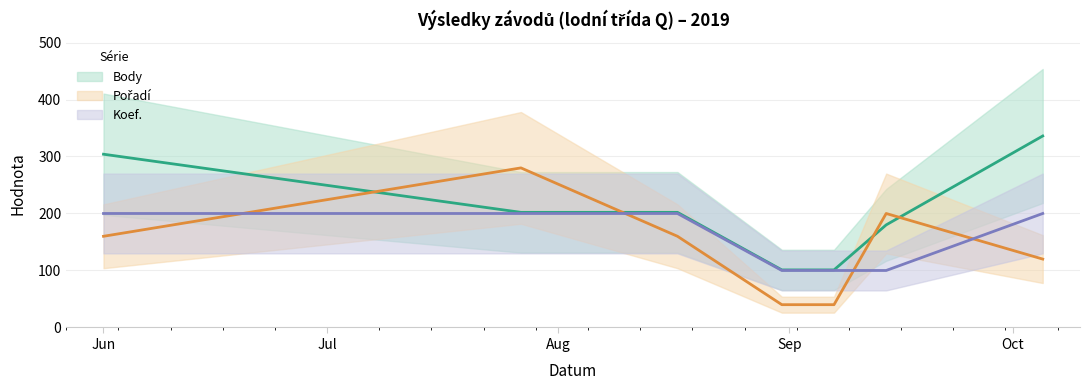

Where is Koef. nearest to the value 150?

Jun